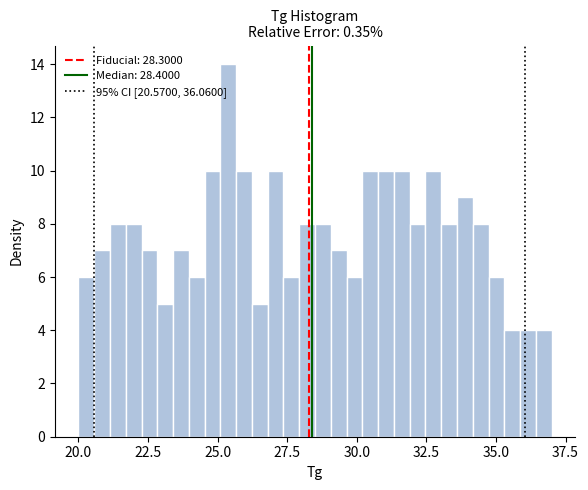

Around what value on the x-axis is the tallest bar? Give the approximate position of its centre, as read against the axis.

25.5